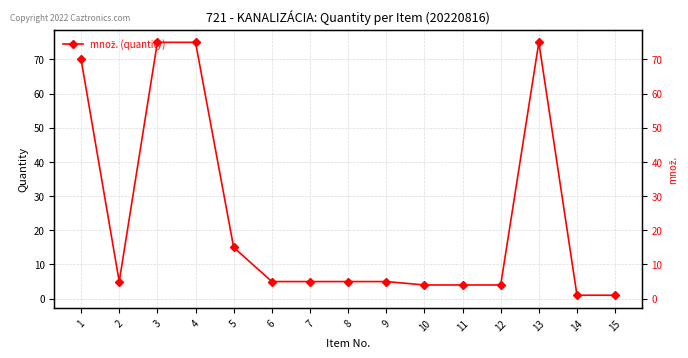

Reading left to right, extract all data points from this chart.

1=70	2=5	3=75	4=75	5=15	6=5	7=5	8=5	9=5	10=4	11=4	12=4	13=75	14=1	15=1